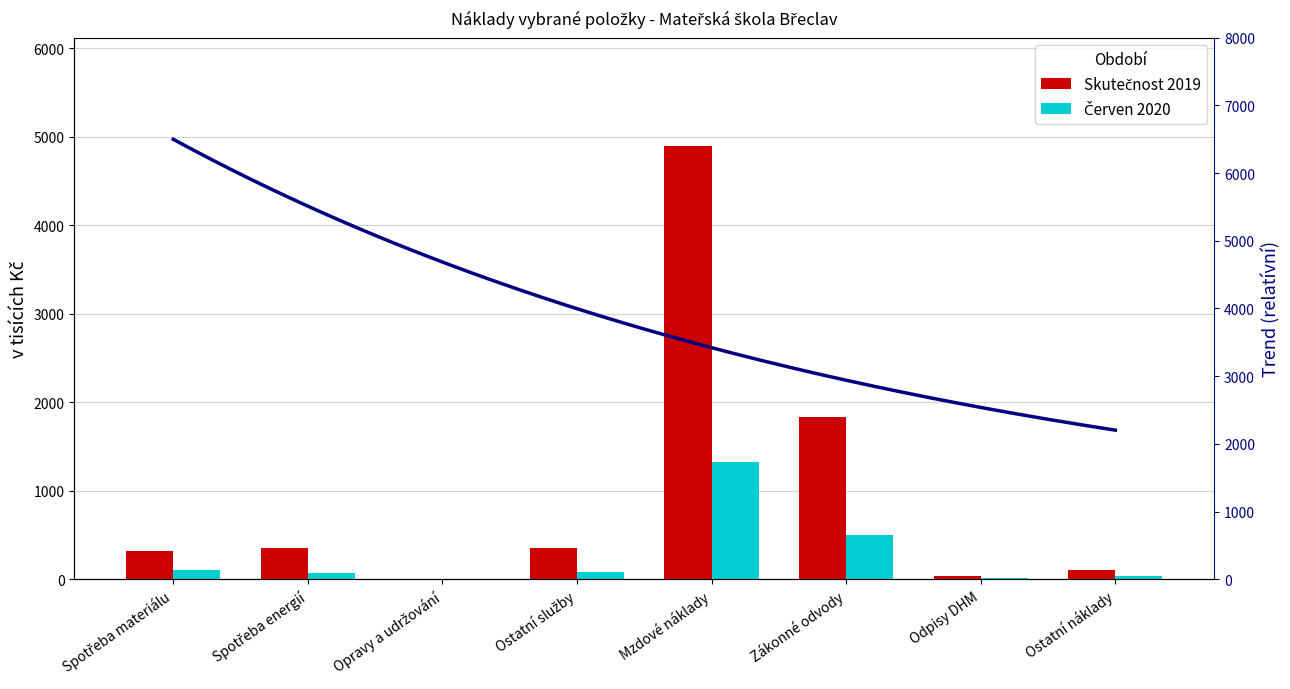

What is the difference between the Skutečnost 2019 values at Spotřeba materiálu and Mzdové náklady?

4580